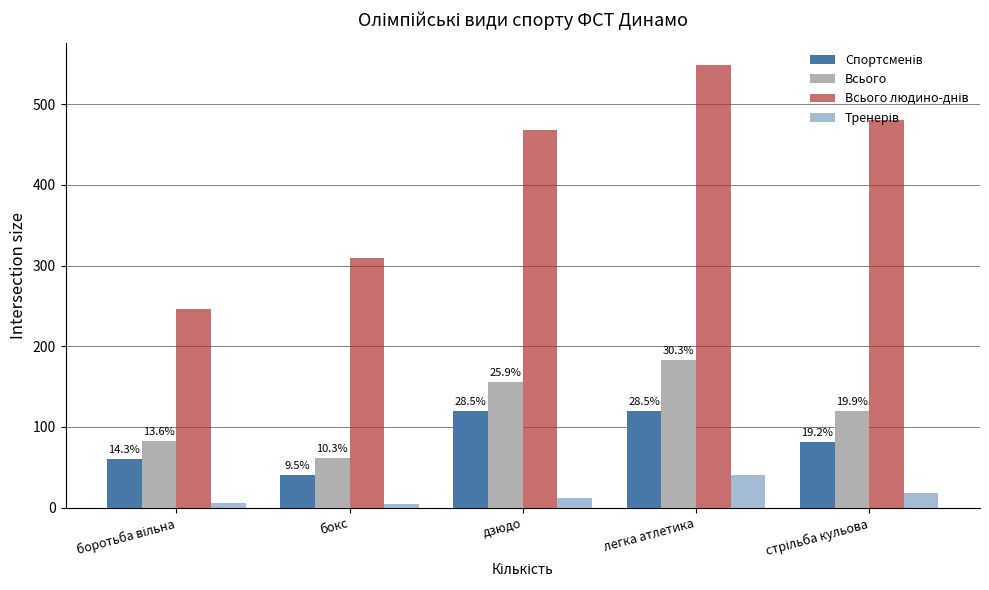

What is the spread (max minus min) of values at бокс?

305